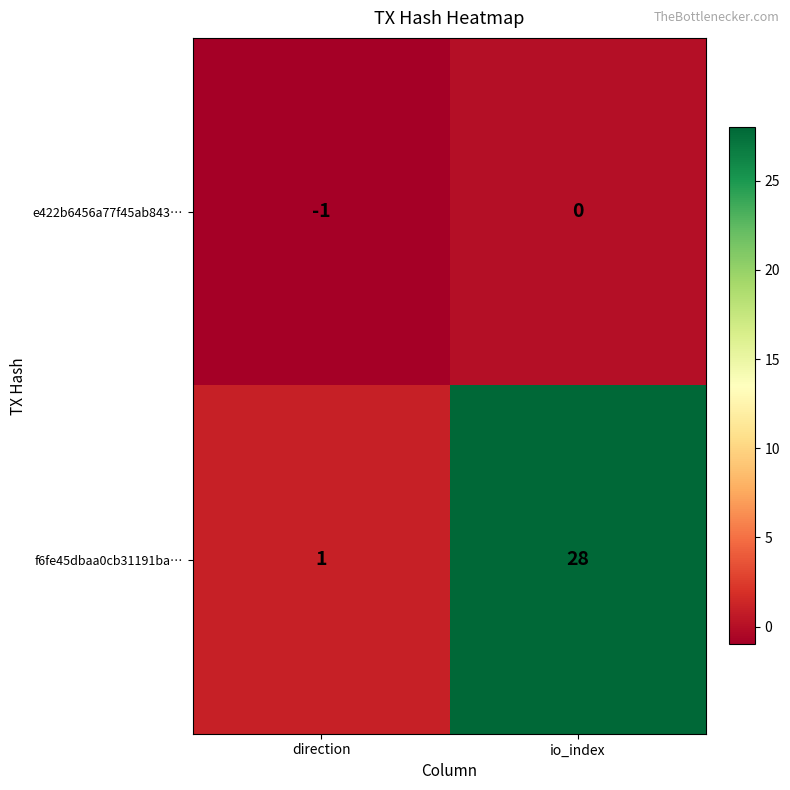

Reading left to right, list all the values displayed in this chart.

e422b6456a77f45ab843…: direction=-1	io_index=0
f6fe45dbaa0cb31191ba…: direction=1	io_index=28